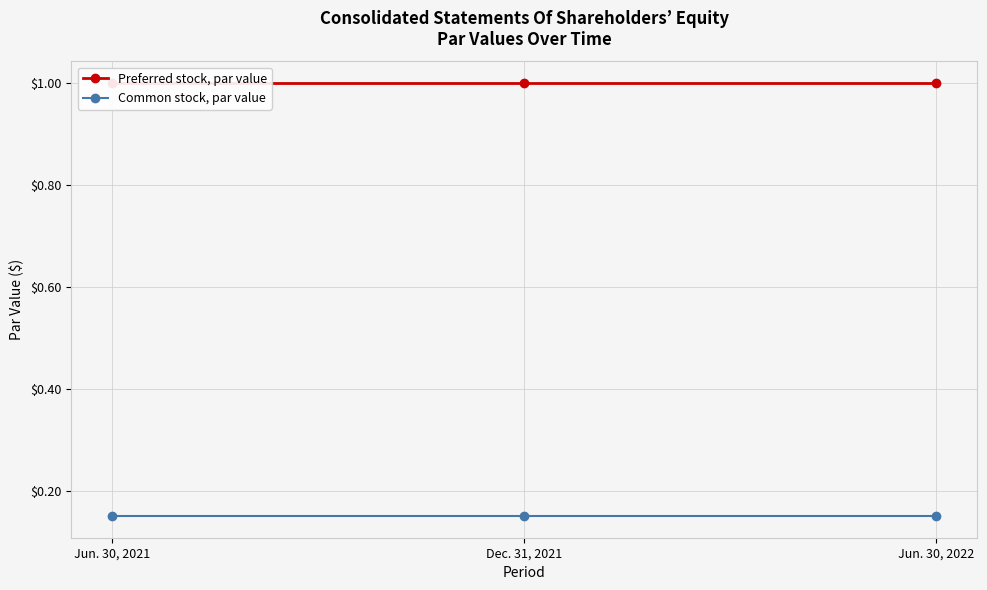

What is the sum of the Preferred stock, par value values at Jun. 30, 2021 and Jun. 30, 2022?

2.0